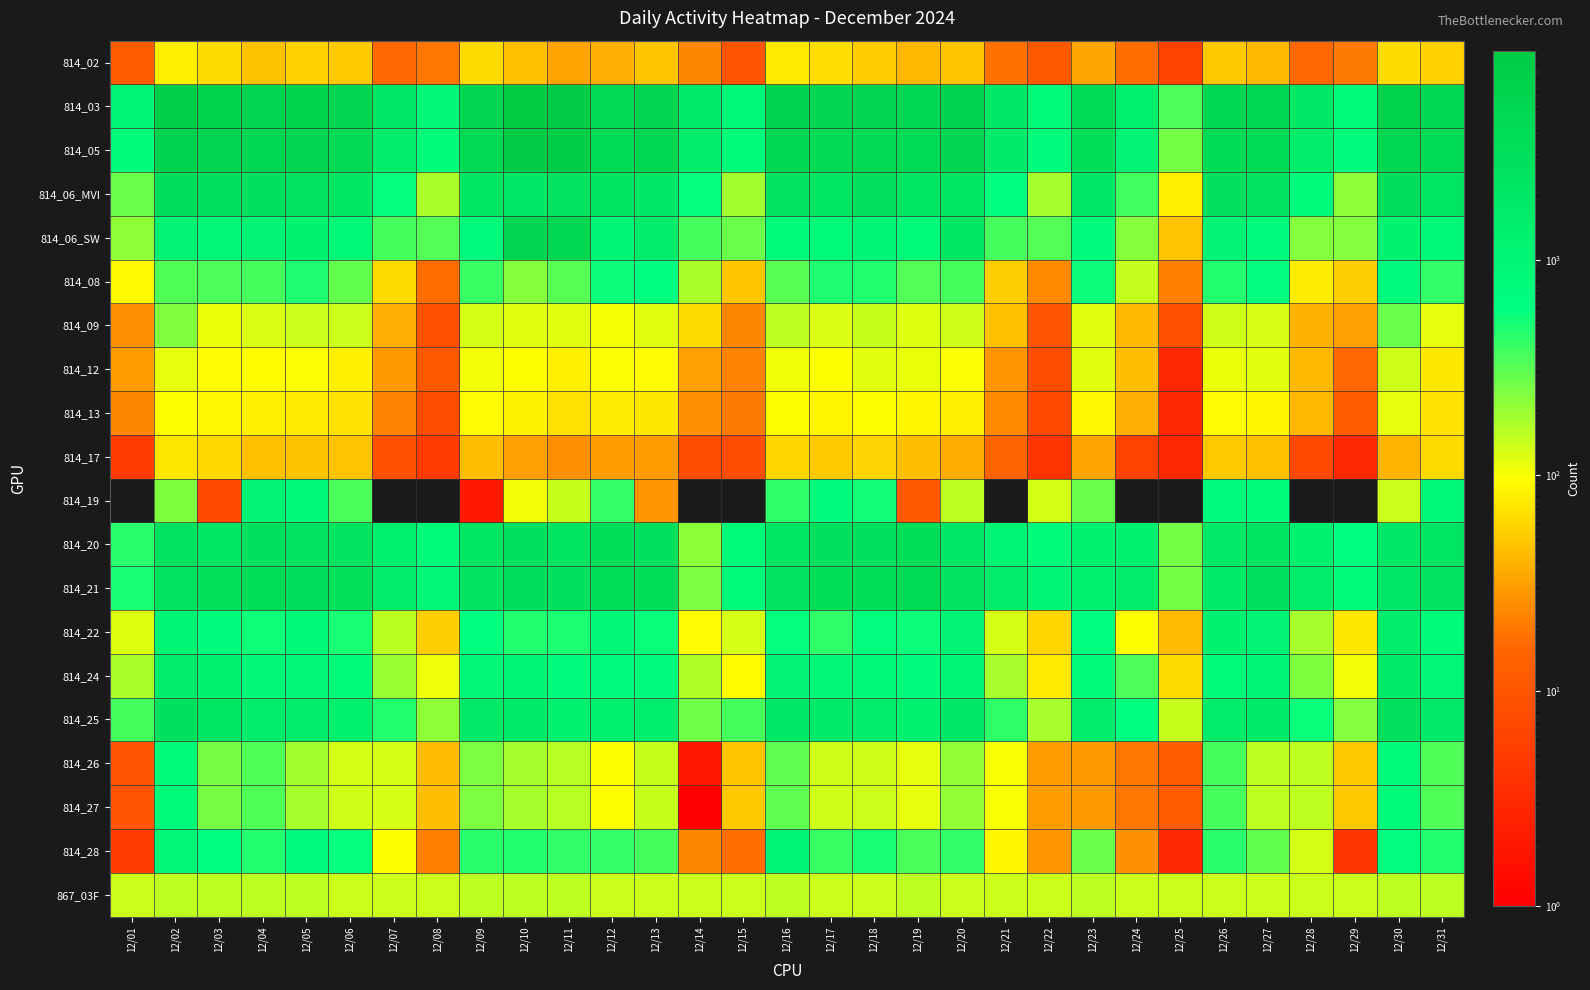

Which has a higher value, 12/07 or 12/14?

12/14